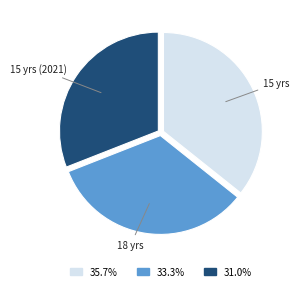

Is there a majority slice in this chart?

No